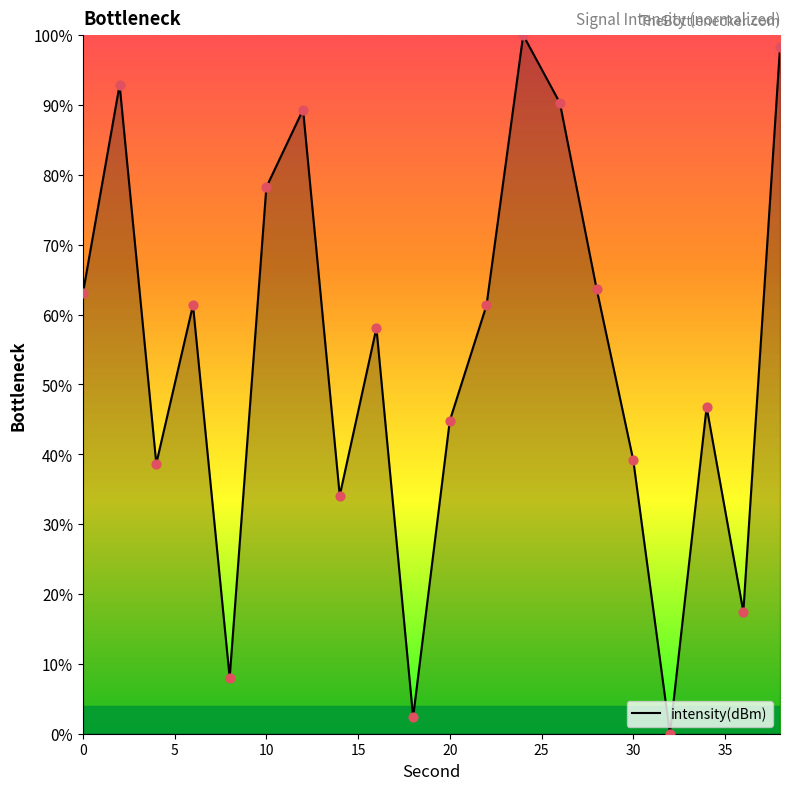

What is the difference between the maximum and minimum values?

100.0